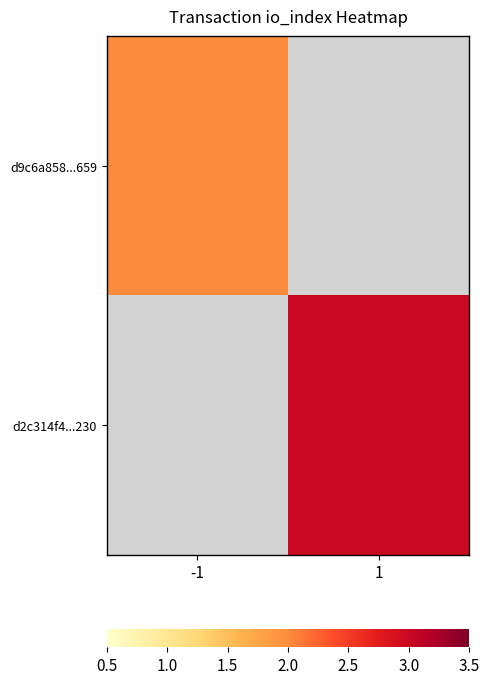

At how many categories does at least one series exceed 2?

1